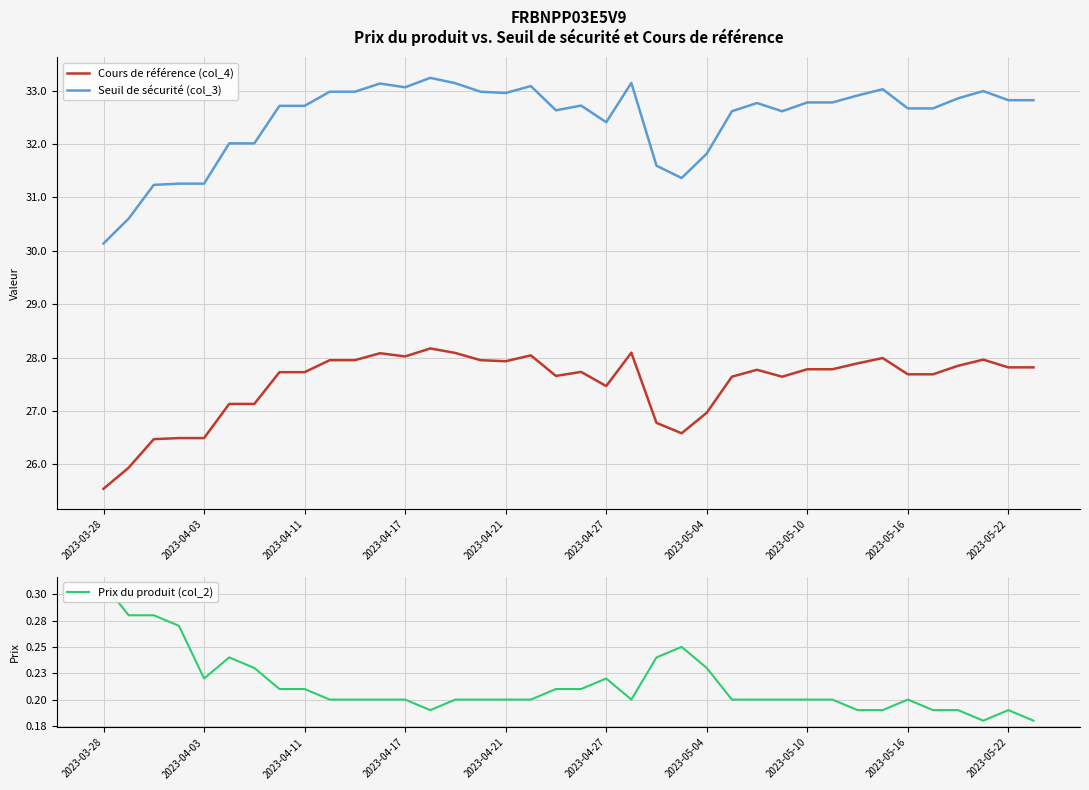

At 27, list the series in order from largest to smallest.

Seuil de sécurité (col_3), Cours de référence (col_4), Prix du produit (col_2)